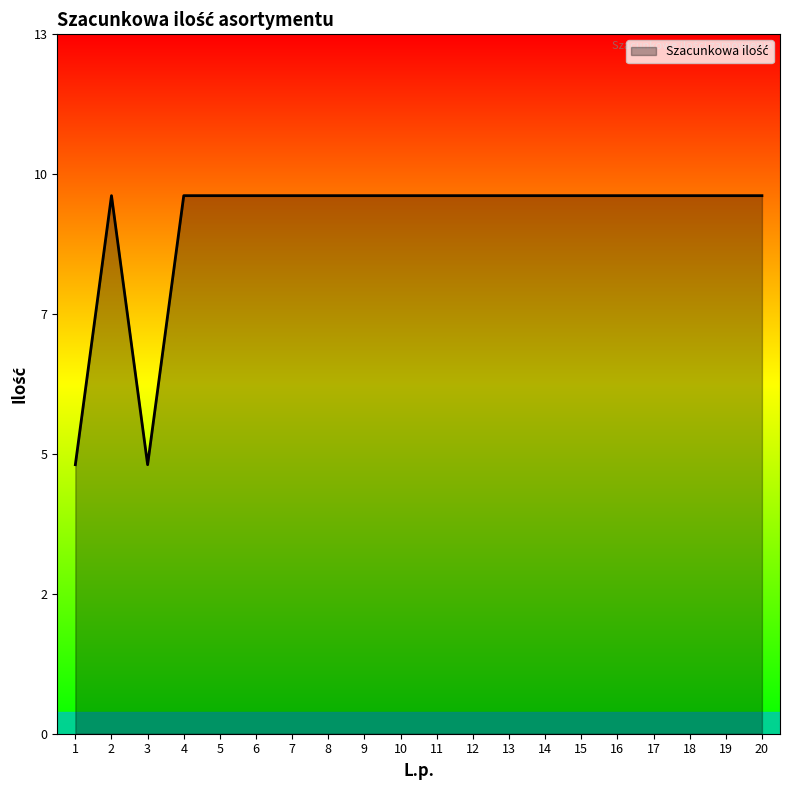

How many interior local valleys (lower than both neighbors) does the data have?

1